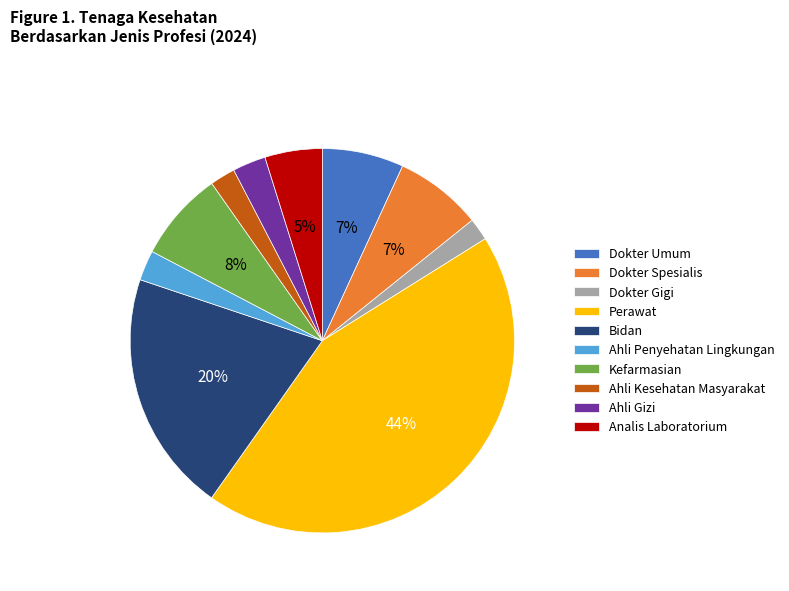

How many slices are in this pie chart?

10